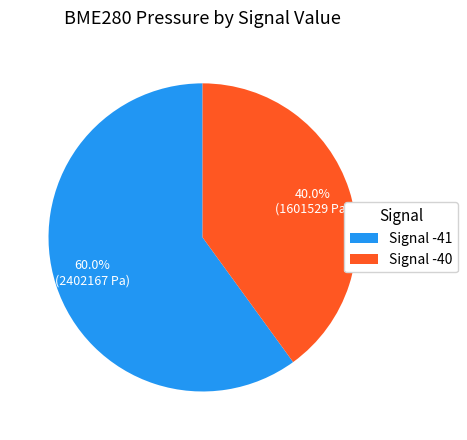

Which category has the smallest portion of the pie?

Signal -40